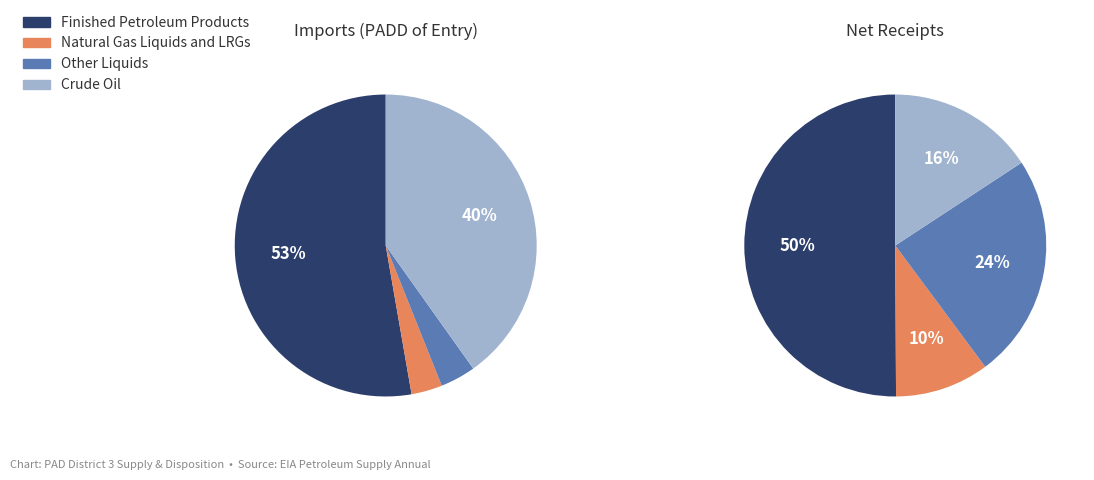

Which has a higher value, Crude Oil or Natural Gas Liquids and LRGs?

Crude Oil